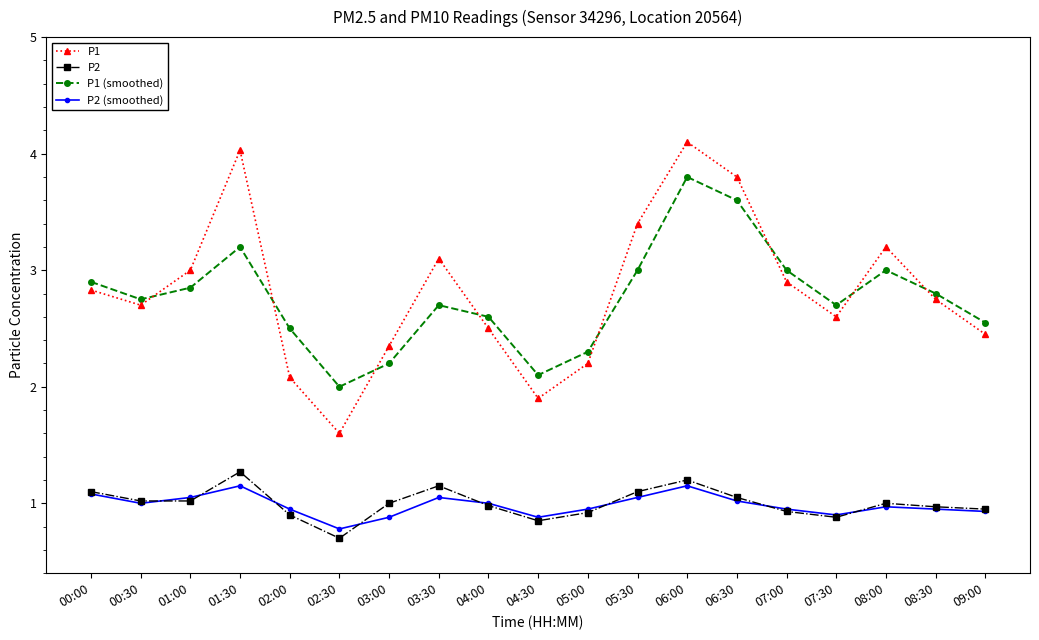

What is the label of the 13th point from the left?

06:00